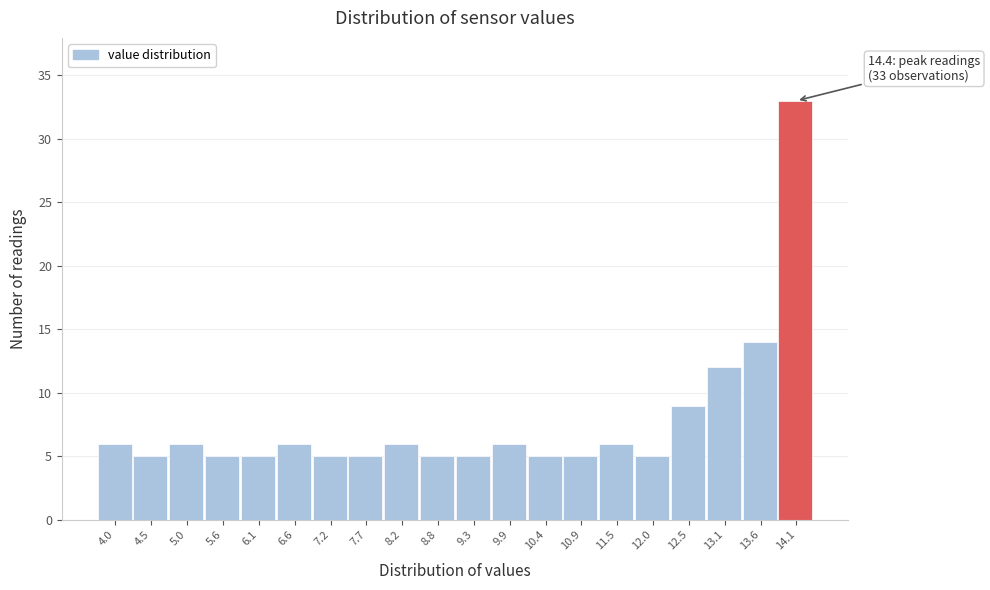

Over which range of the x-axis is the bar tallest?

13.9 to 14.4